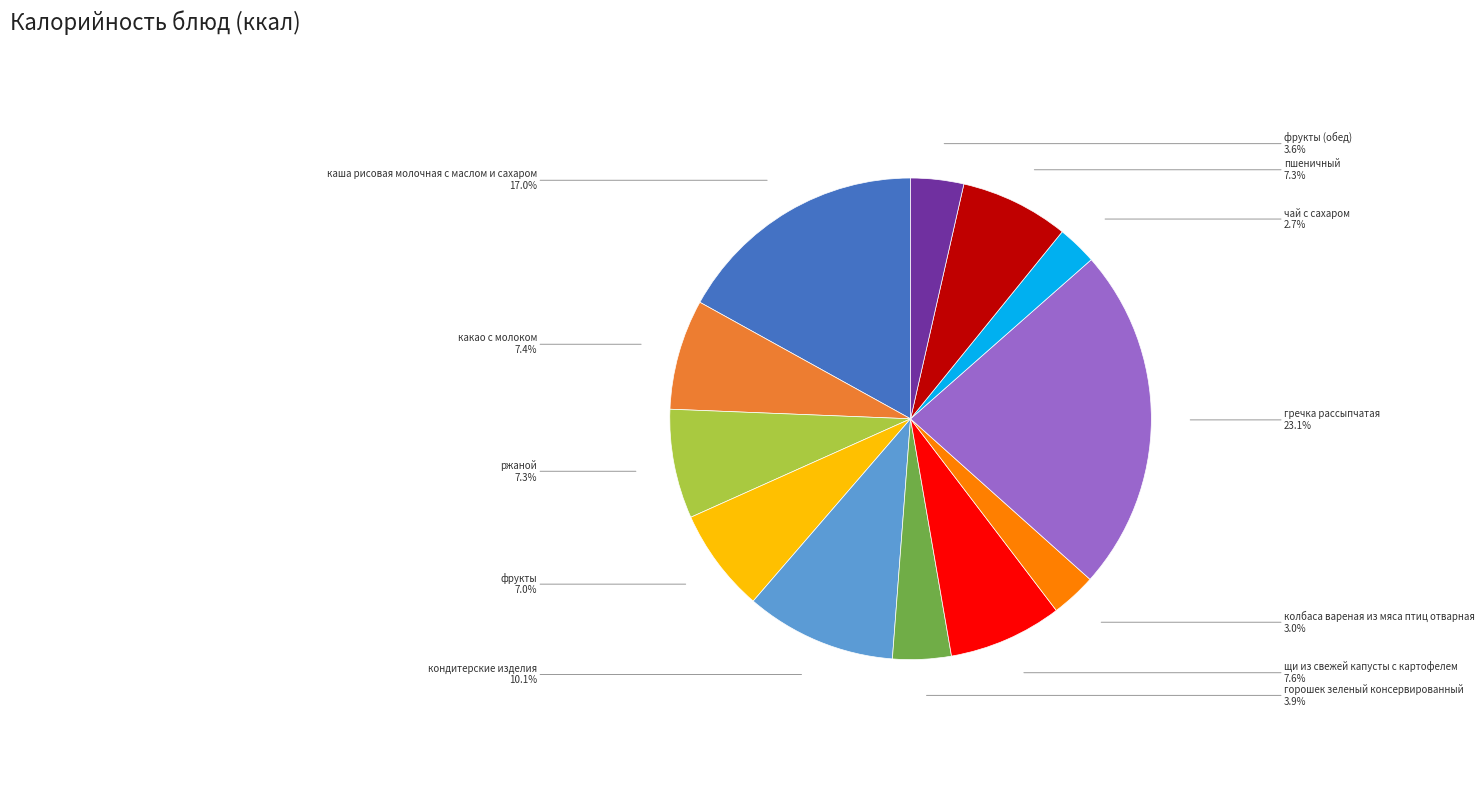

Count the number of slices in the pie.

12